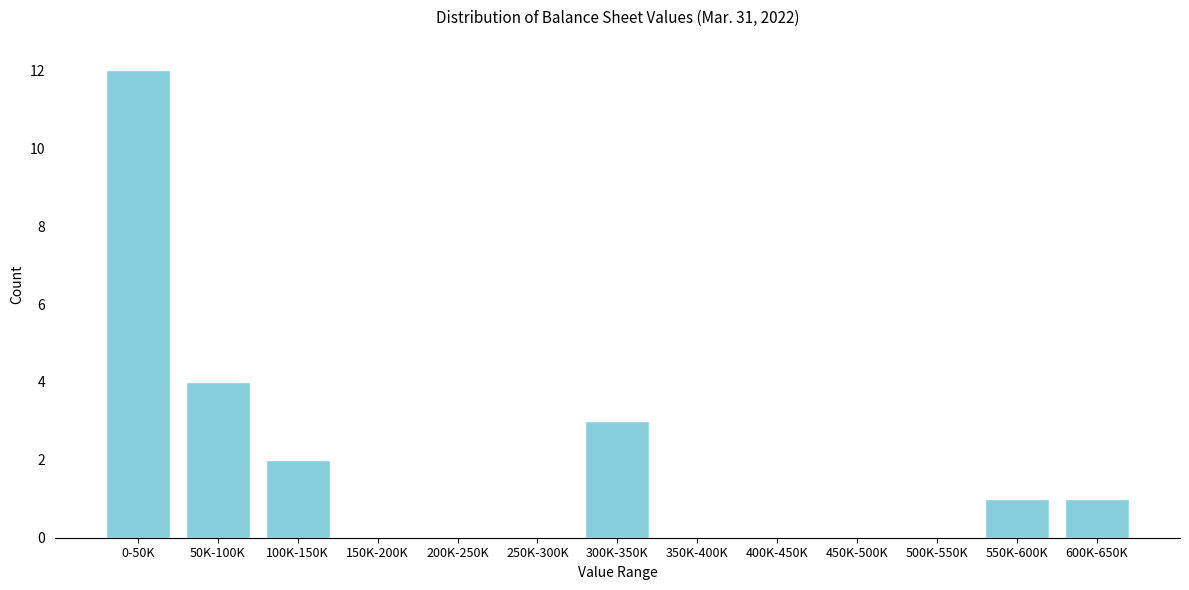

Reading right to left, transcribe all the data shown in this chart.

600K-650K=1	550K-600K=1	500K-550K=0	450K-500K=0	400K-450K=0	350K-400K=0	300K-350K=3	250K-300K=0	200K-250K=0	150K-200K=0	100K-150K=2	50K-100K=4	0-50K=12